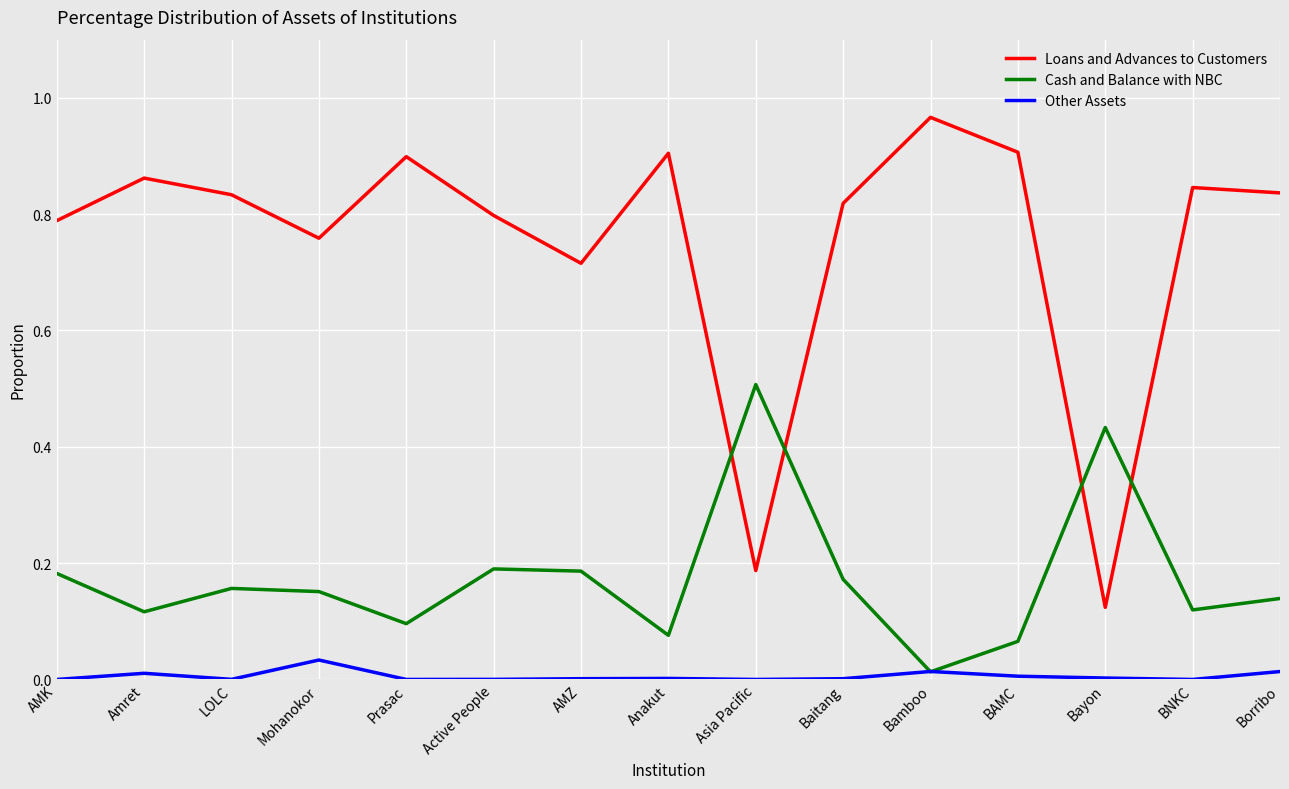

The Other Assets series shows 0.0 at Asia Pacific. True or false?

True